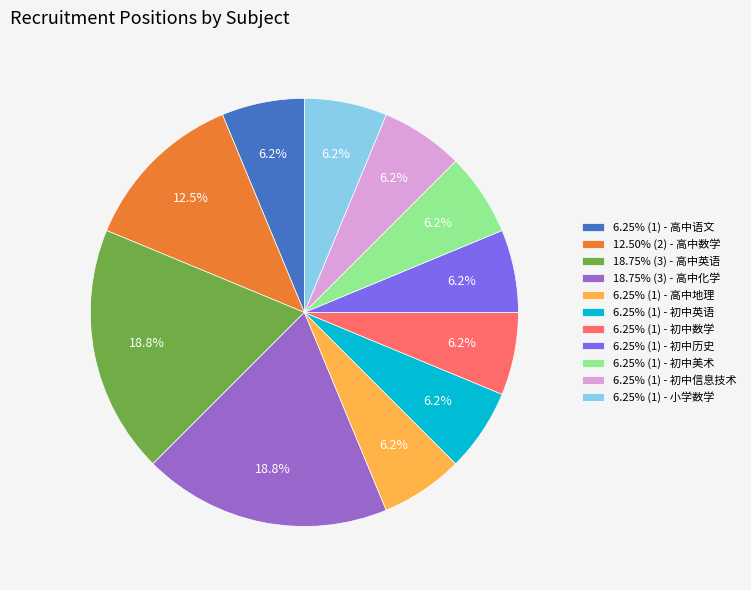

Do 12.50% (2) - 高中数学 and 6.25% (1) - 高中语文 together represent more than half of the pie?

No